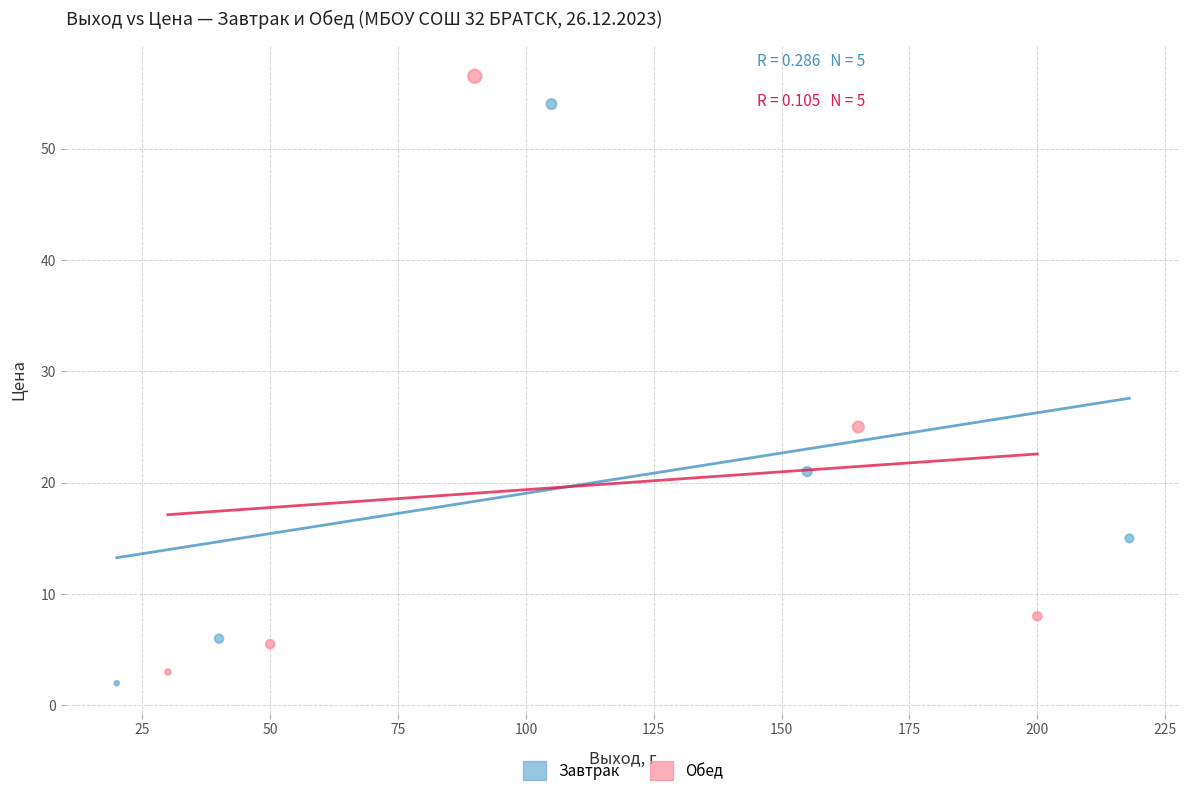

Which series reaches the maximum Y coordinate?

Обед